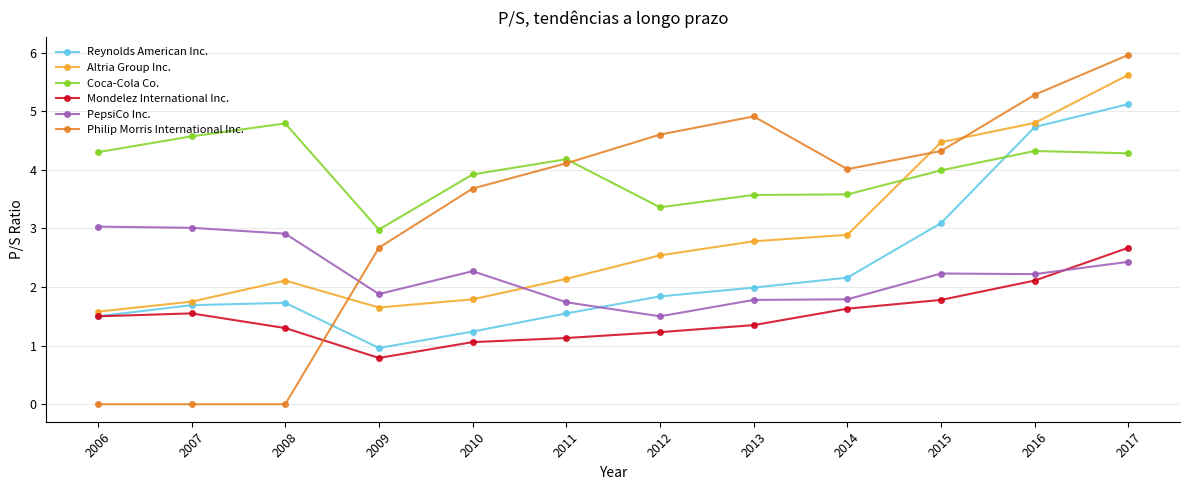

What is the spread (max minus min) of values at 2007?

4.6